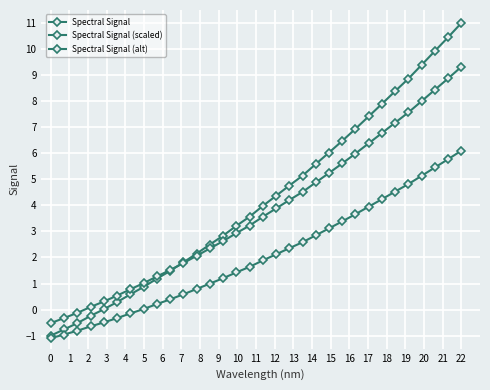

Which series has the largest range (max minus min)?

Spectral Signal